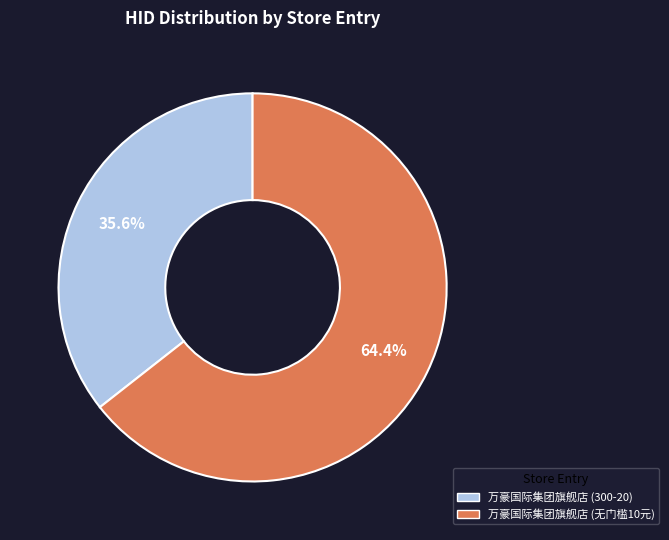

To the nearest percent, what is the difference between the largest and smallest slice percentages?

29%